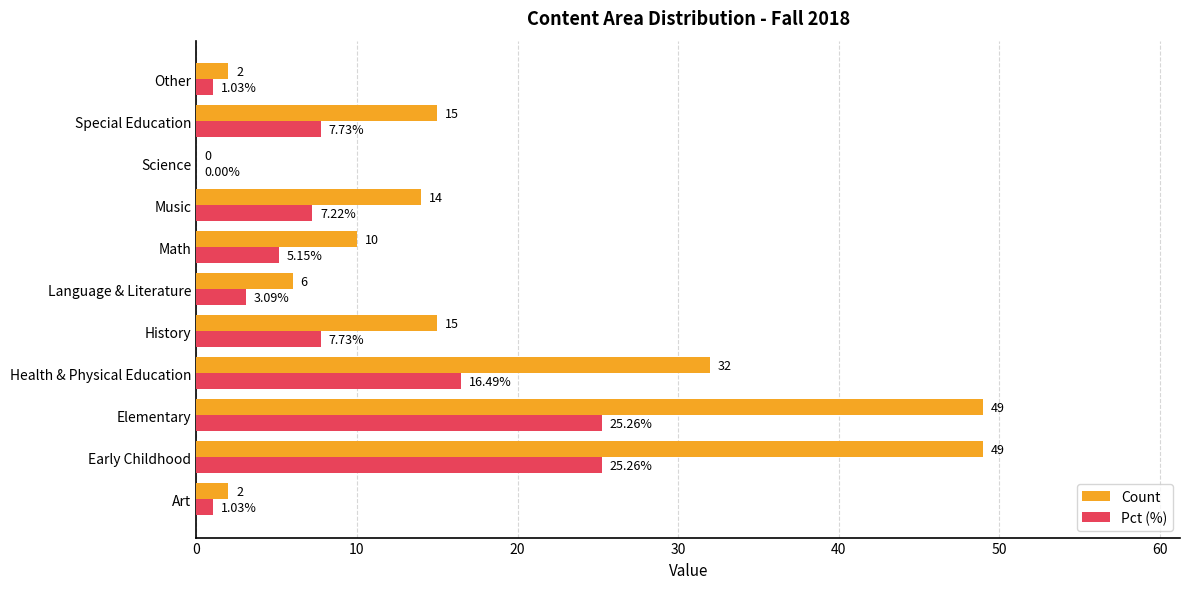

Where is Count nearest to the value 24?

Health & Physical Education